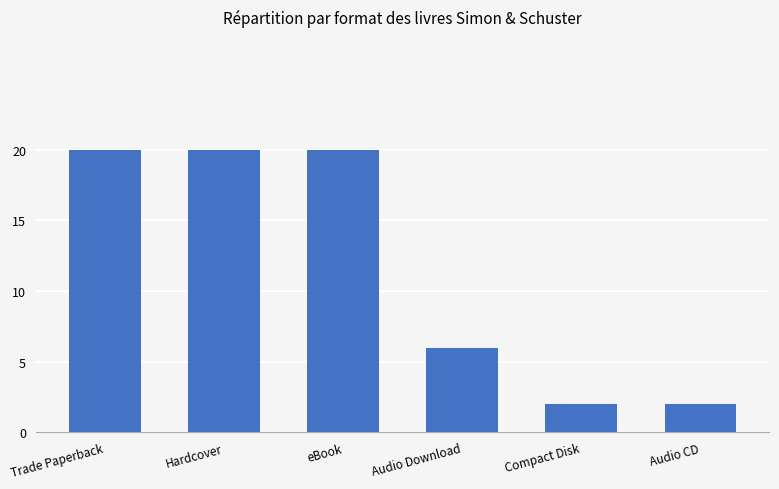

Is it true that the value at Compact Disk is 1?

False